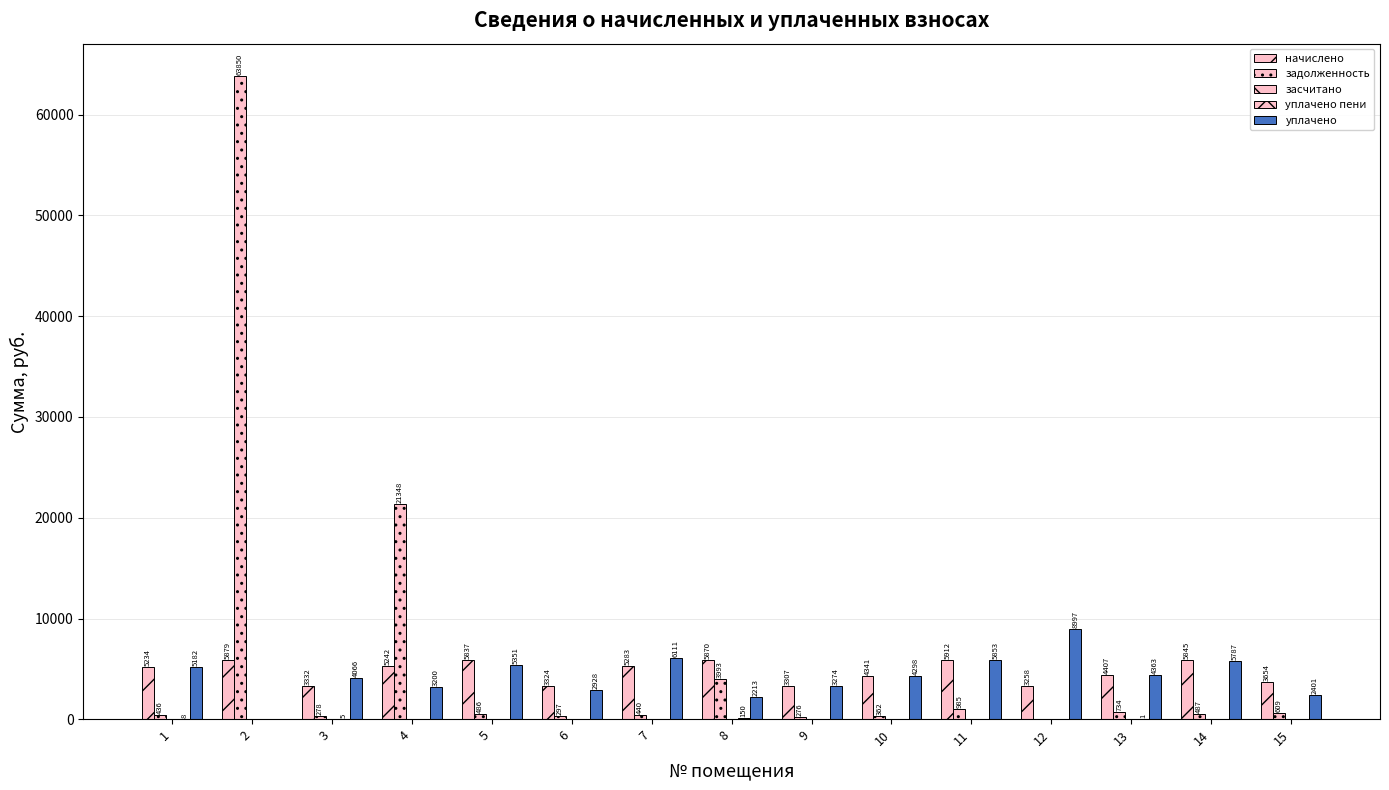

How many positive values does the уплачено series have?

14